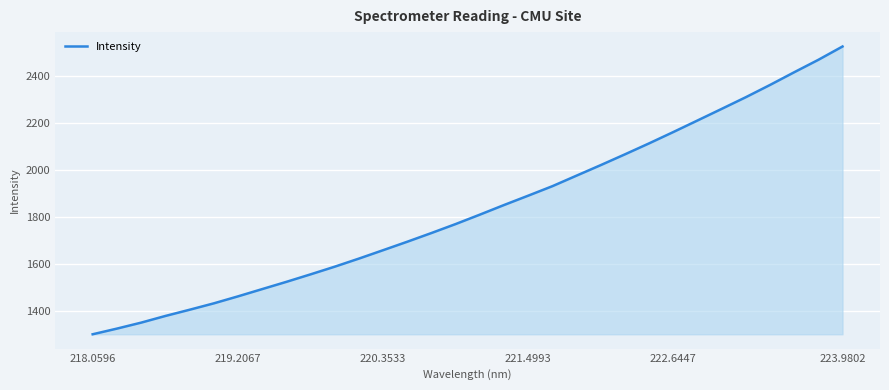

What is the greatest value displayed?

2524.1